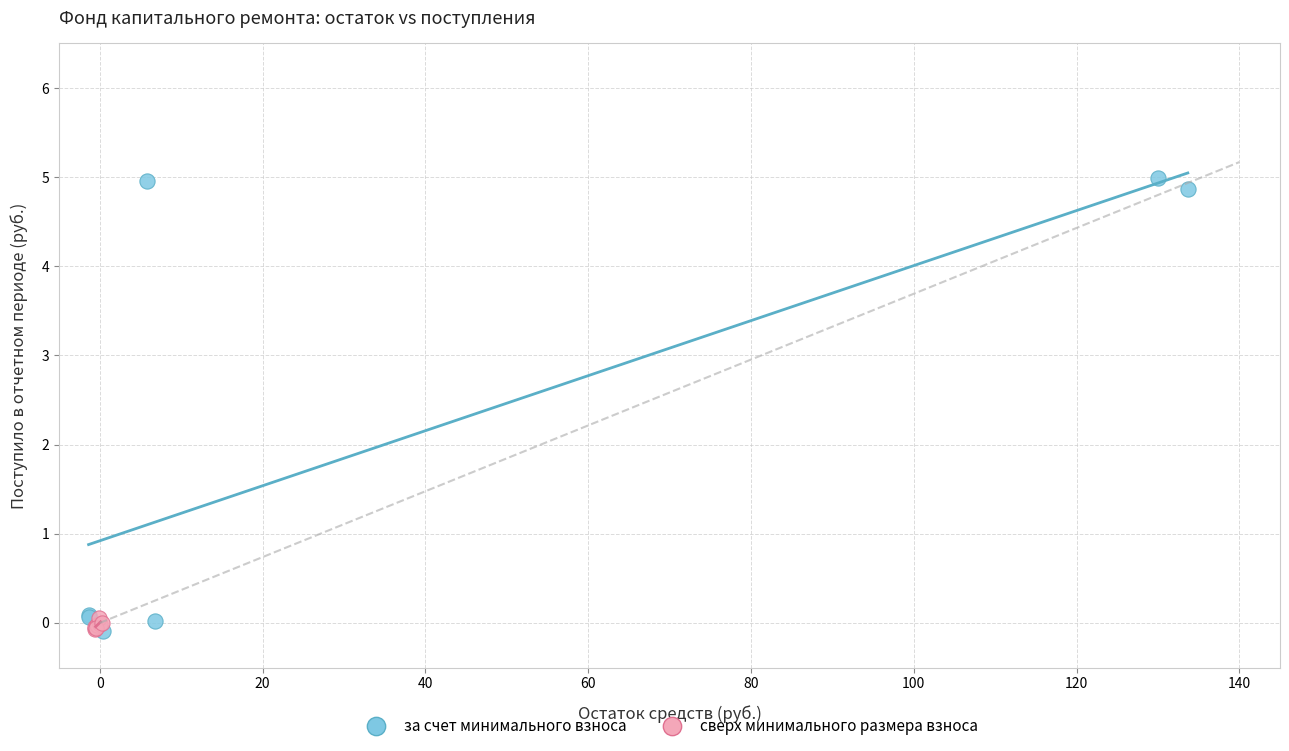

Which series has the largest Y range (max minus min)?

за счет минимального взноса